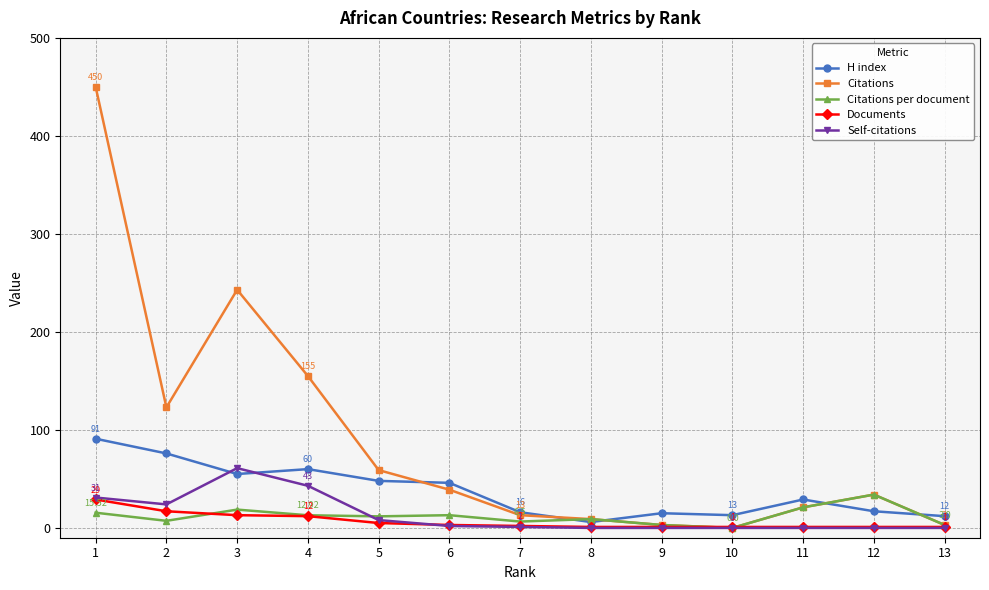

The Citations per document series shows 3.0 at 13. True or false?

True